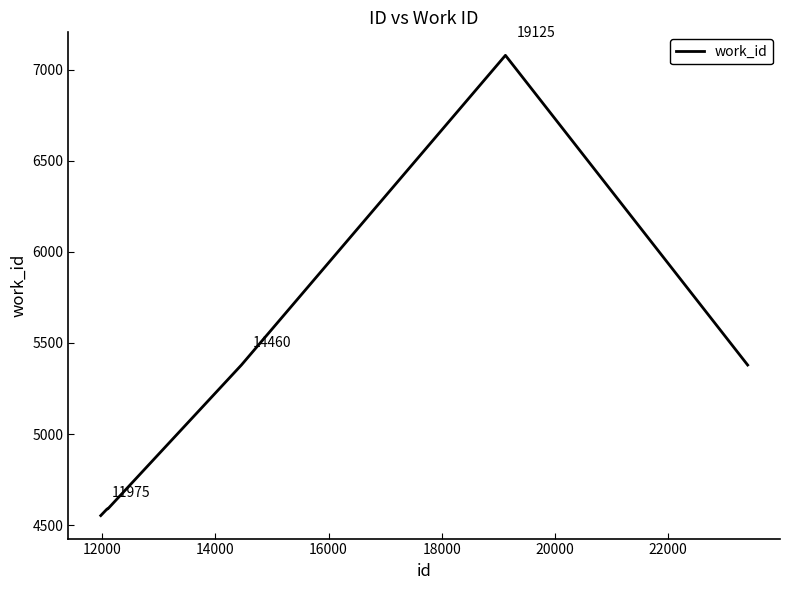

What is the difference between the maximum and minimum values?

2528